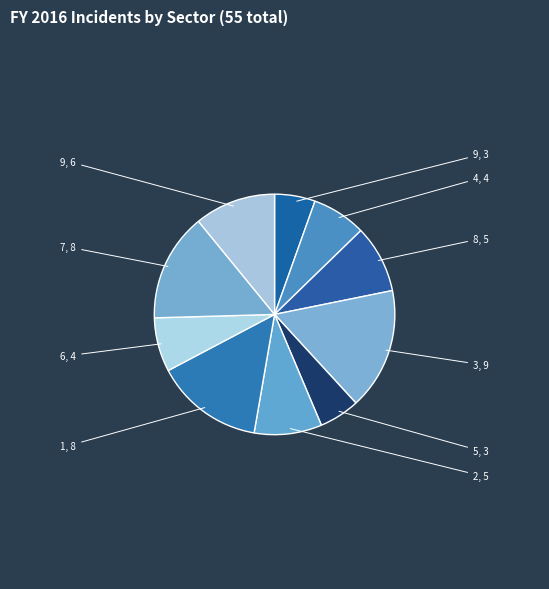

To the nearest percent, what is the average slice percentage?

10%